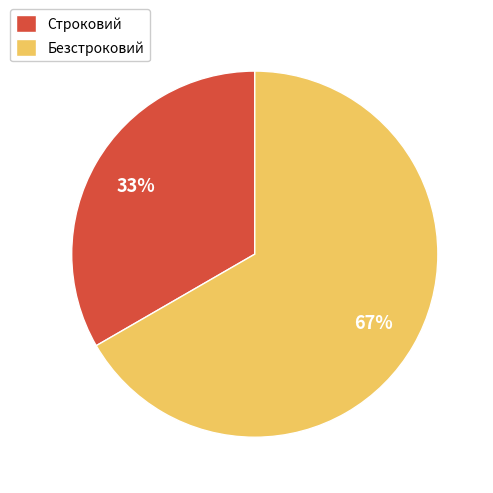

To the nearest percent, what is the average slice percentage?

50%